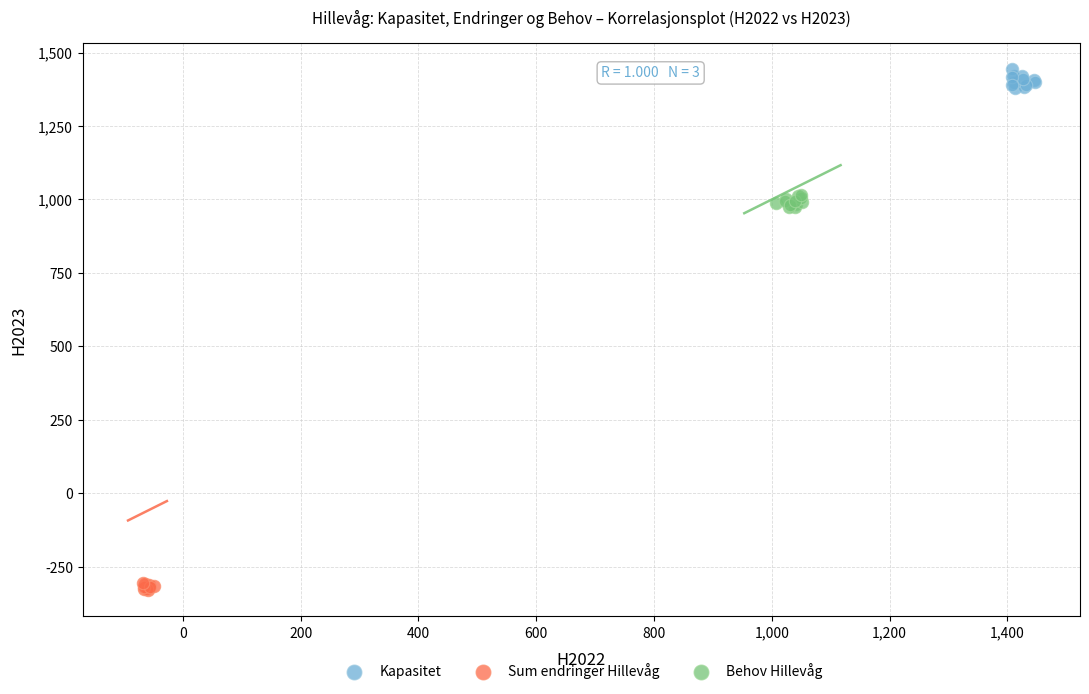

What are all the series names shown in the legend?

Kapasitet, Sum endringer Hillevåg, Behov Hillevåg